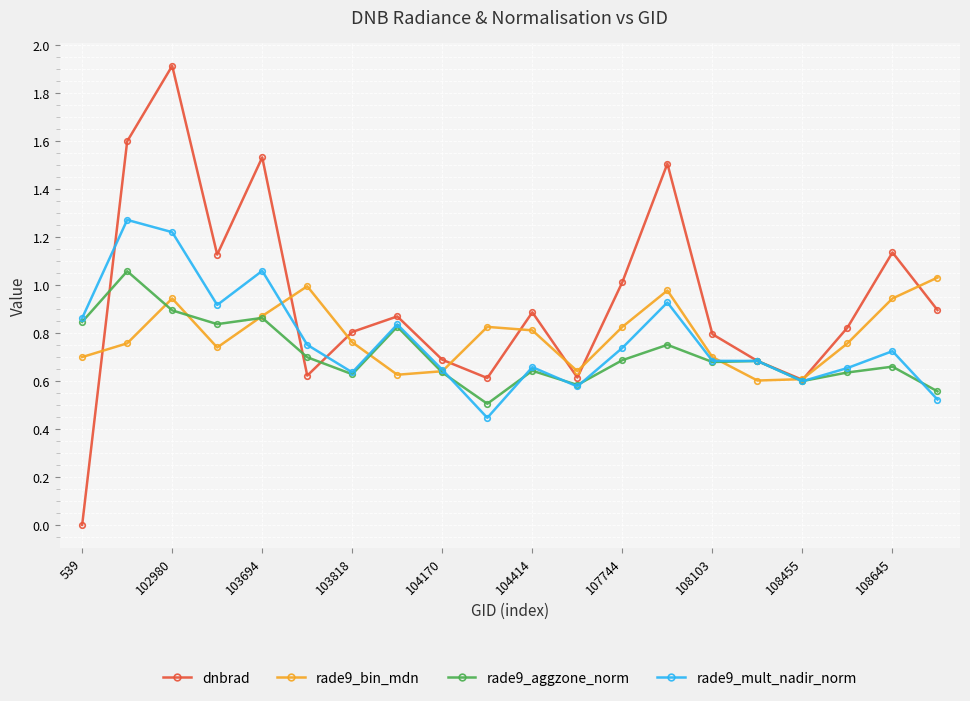

Which series has the widest spread of values?

dnbrad